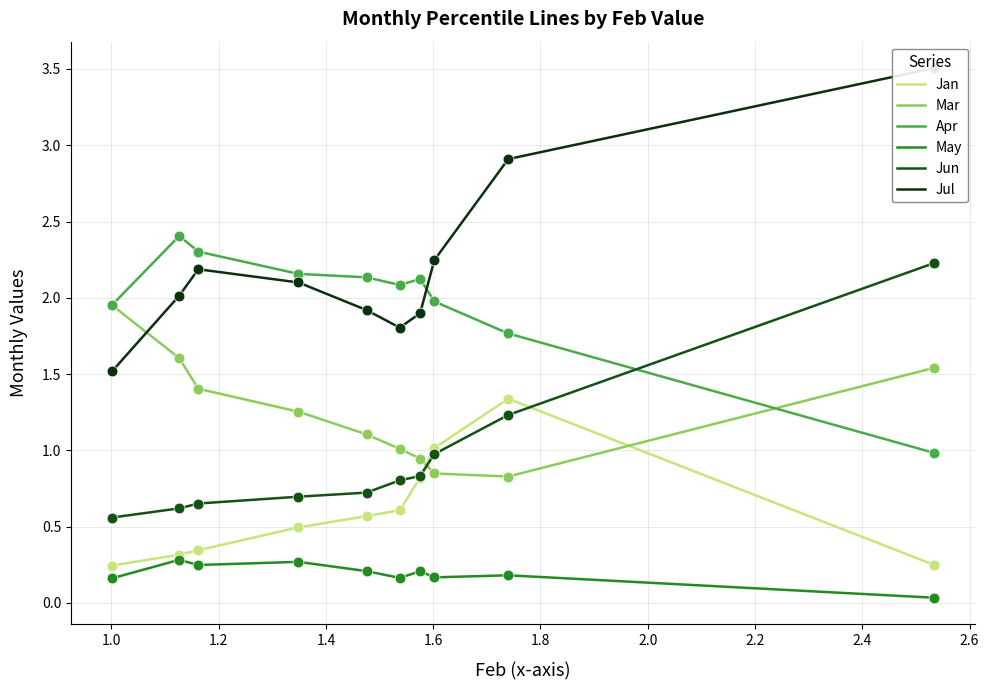

Which series has the widest spread of Y values?

Jul